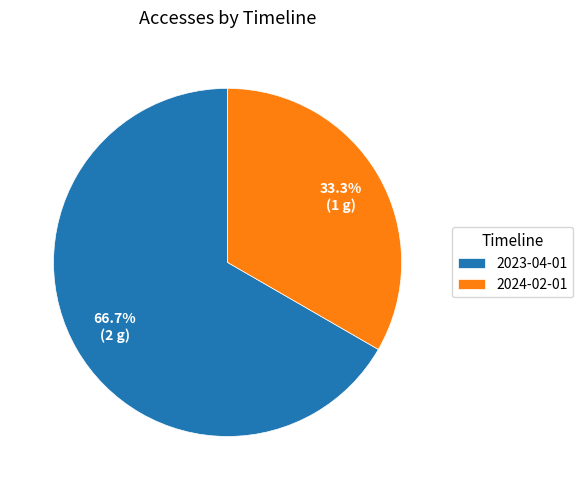

Which slice is the smallest?

2024-02-01